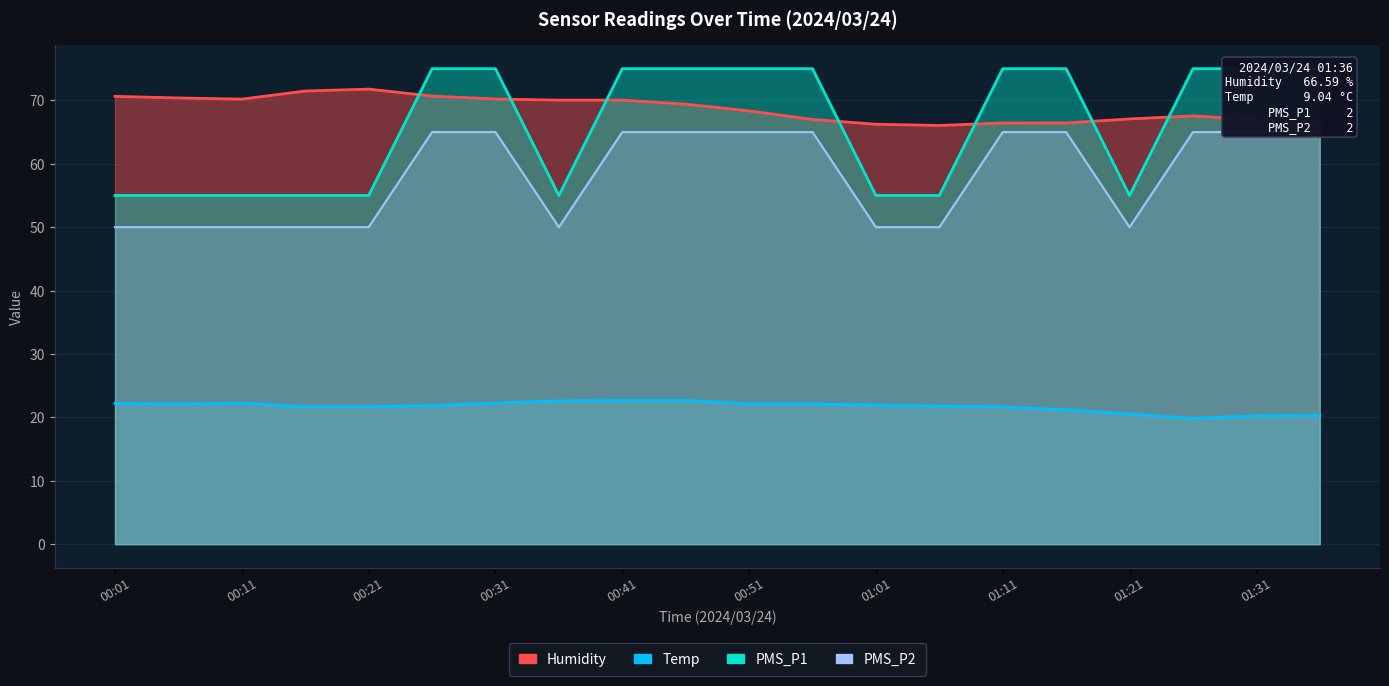

What is the difference between the highest and lowest values at 00:46?

52.3